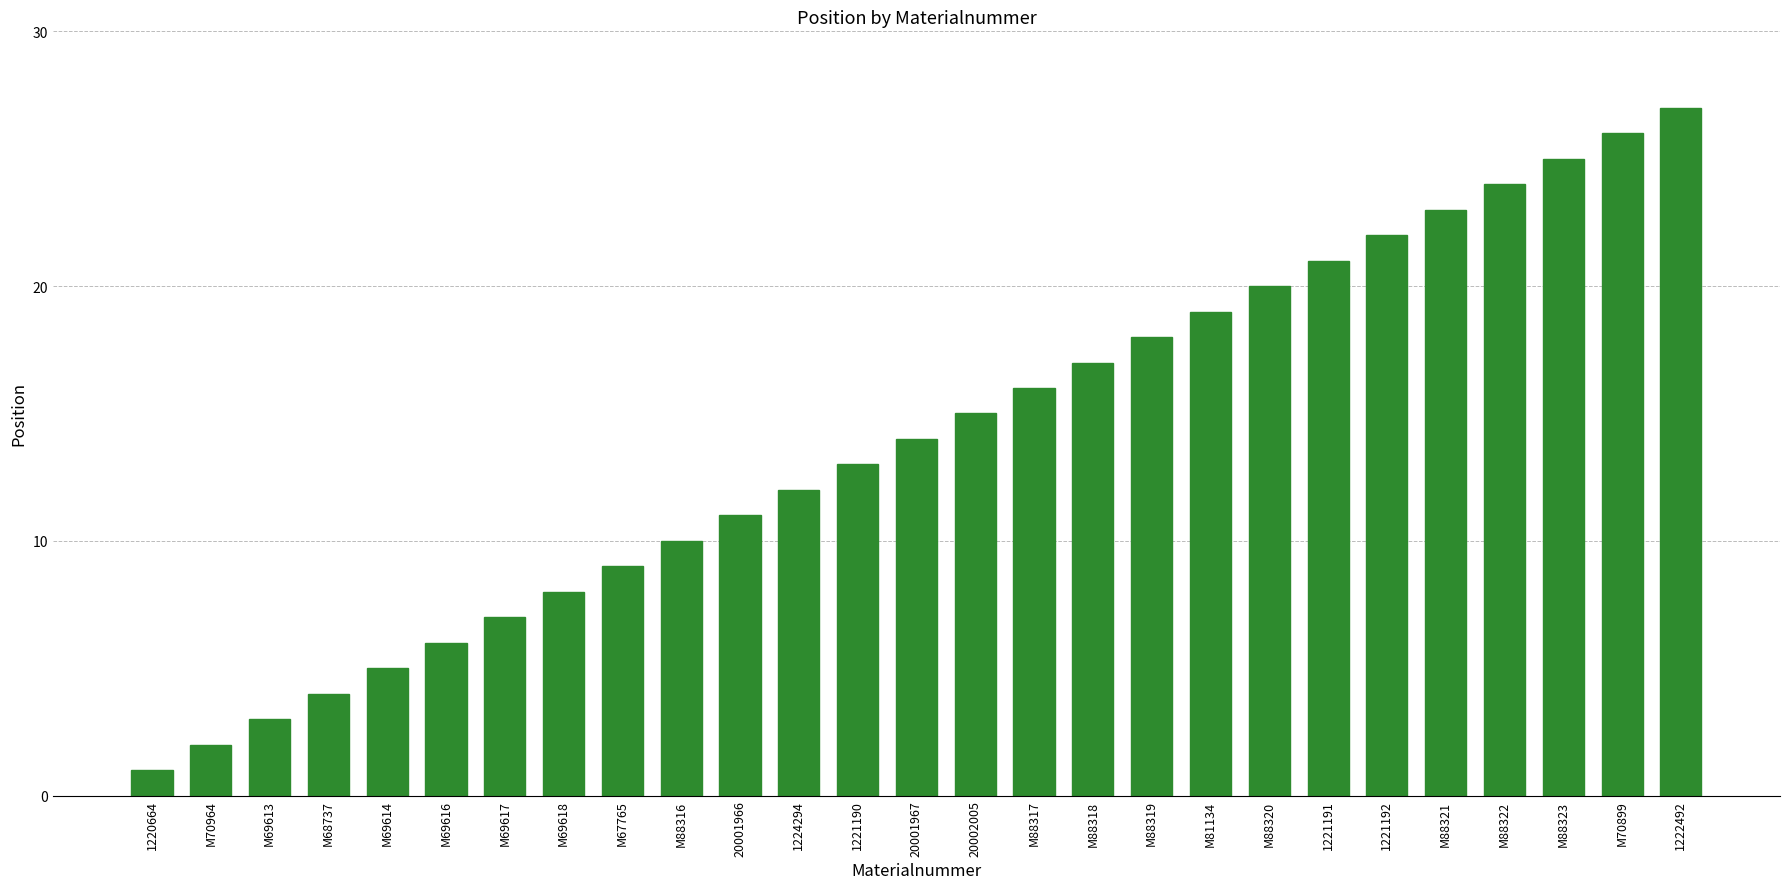

Reading left to right, what are all the values shown in this chart?

1220664=1	M70964=2	M69613=3	M68737=4	M69614=5	M69616=6	M69617=7	M69618=8	M67765=9	M88316=10	20001966=11	1224294=12	1221190=13	20001967=14	20002005=15	M88317=16	M88318=17	M88319=18	M81134=19	M88320=20	1221191=21	1221192=22	M88321=23	M88322=24	M88323=25	M70899=26	1222492=27